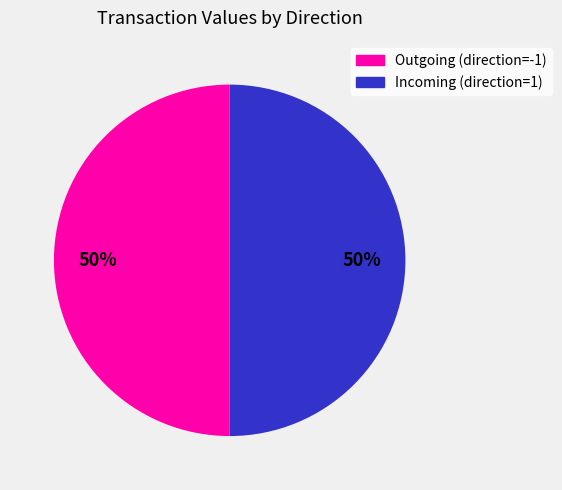

To the nearest percent, what is the average slice percentage?

50%